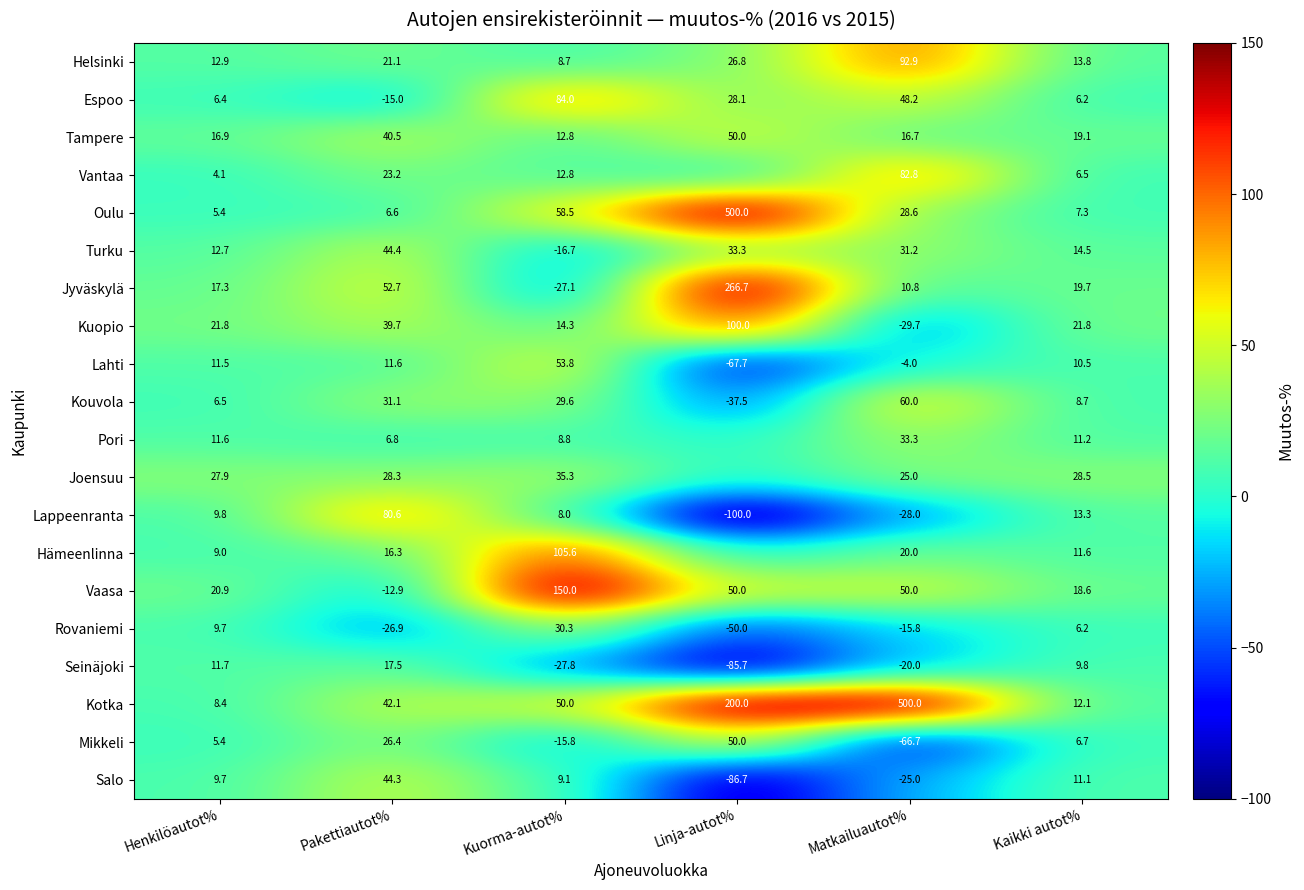

Between Kuorma-autot% and Matkailuautot%, which series saw the biggest shift?

Kotka